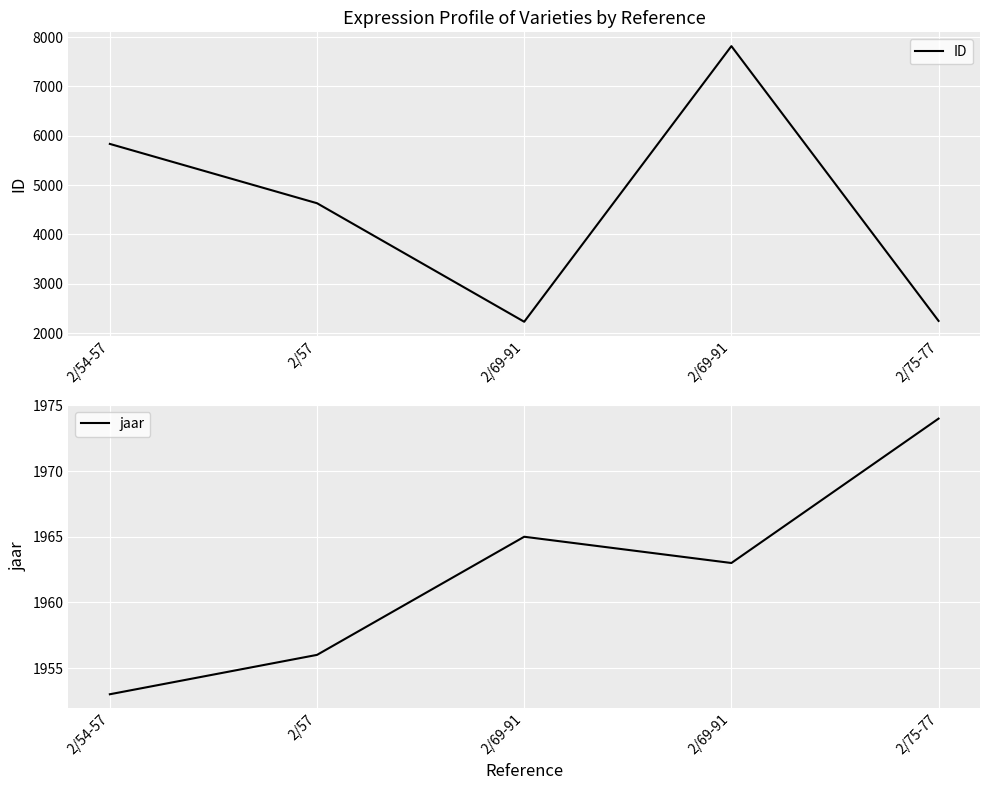

In jaar, how many points are higher than both neighbors (excluding endpoints)?

1